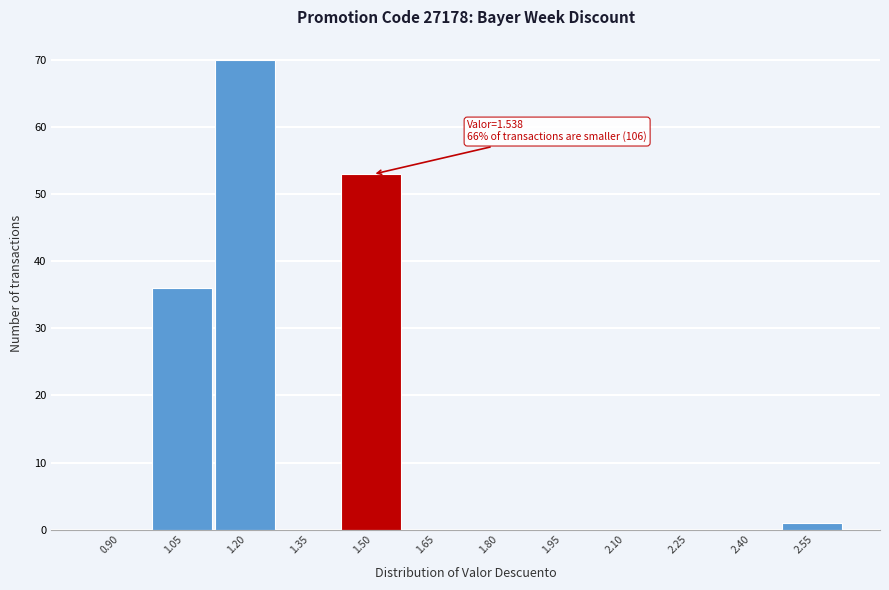

Reading right to left, list all the values displayed in this chart.

2.55=1	2.40=0	2.25=0	2.10=0	1.95=0	1.80=0	1.65=0	1.50=53	1.35=0	1.20=70	1.05=36	0.90=0